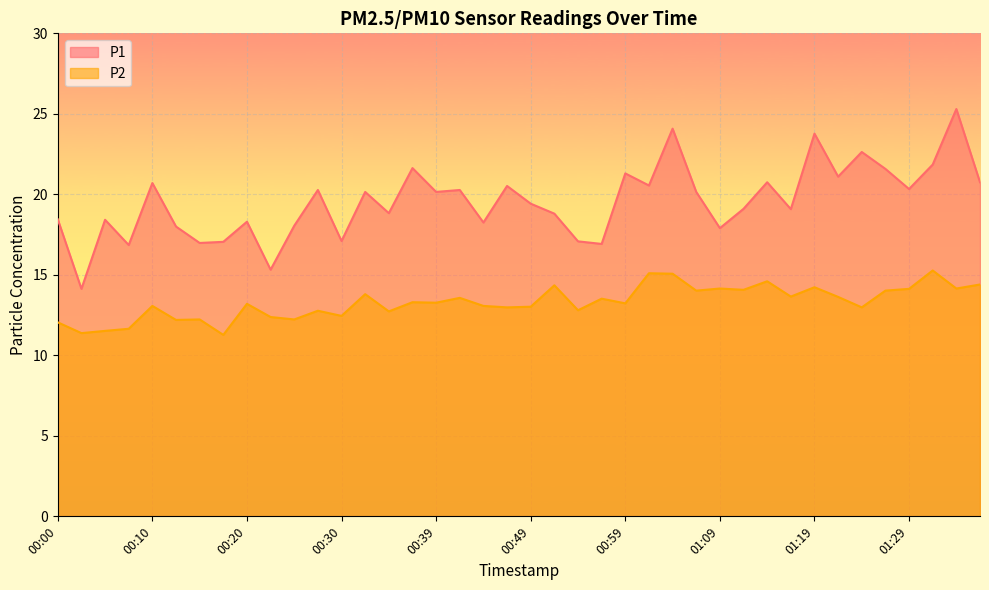

True or false: P1 and P2 intersect in this chart.

False